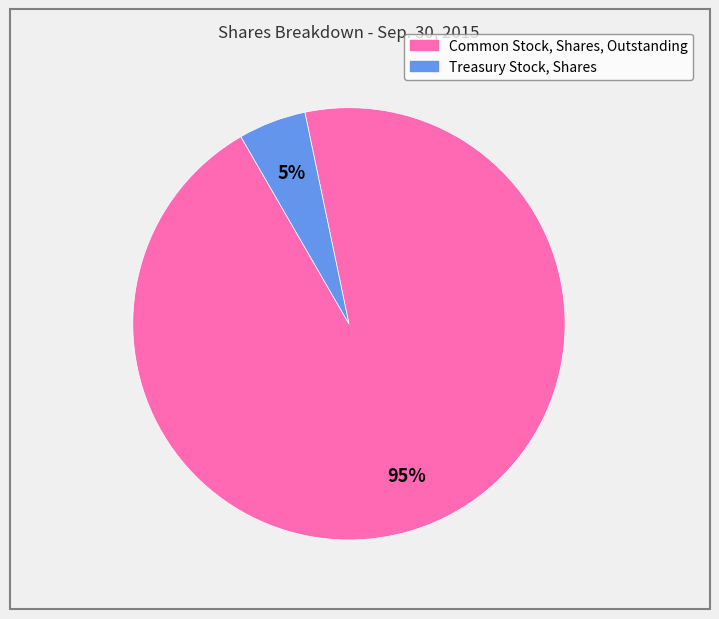

How many segments does this pie chart have?

2